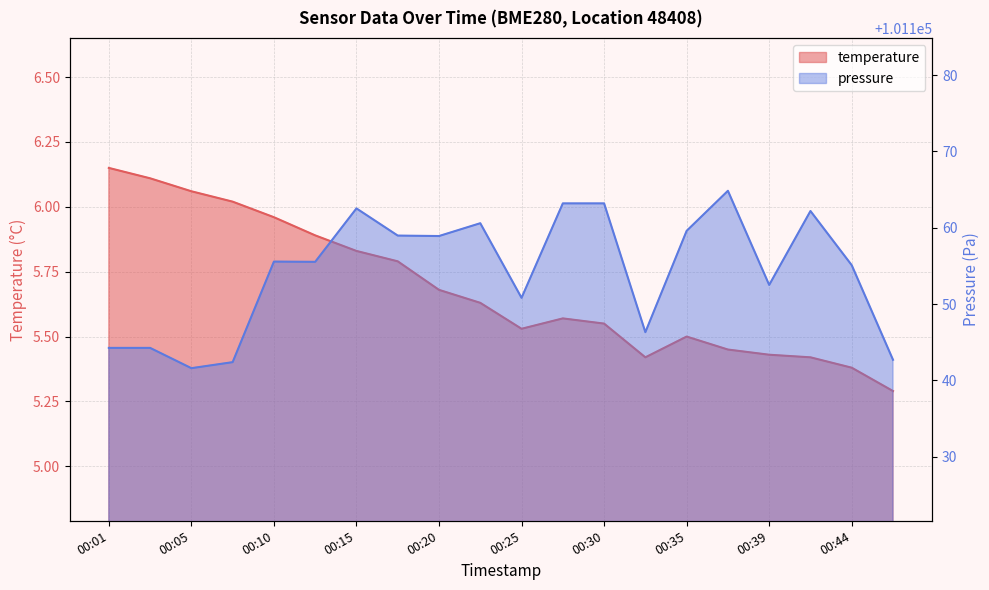

What is the average value of the temperature series?

5.7